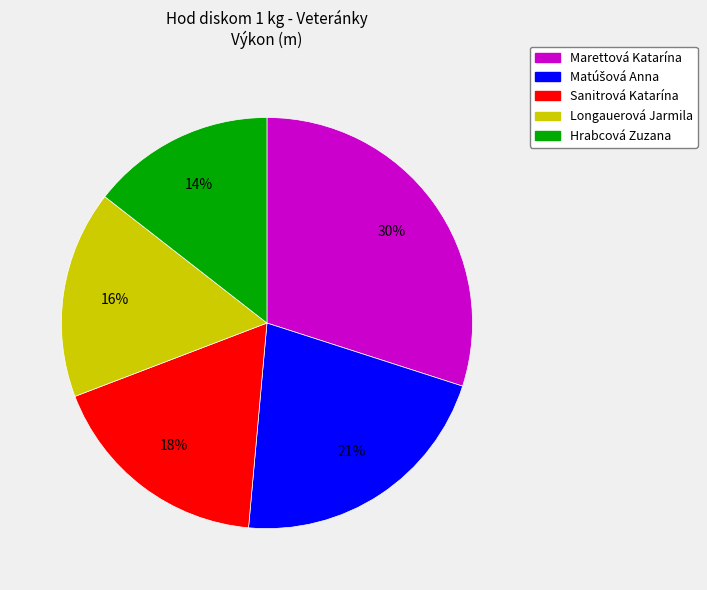

To the nearest percent, what portion does Longauerová Jarmila represent?

16%